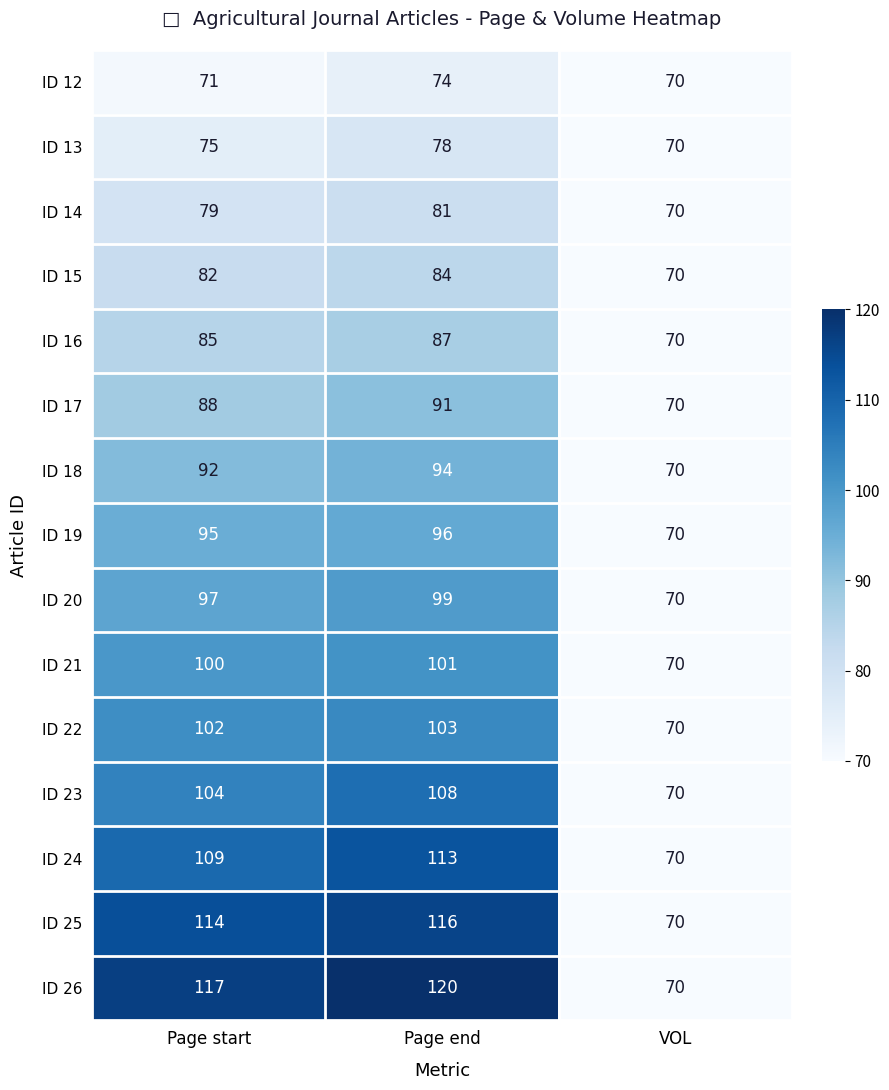

True or false: ID 14 has a value of 79 at Page start.

True